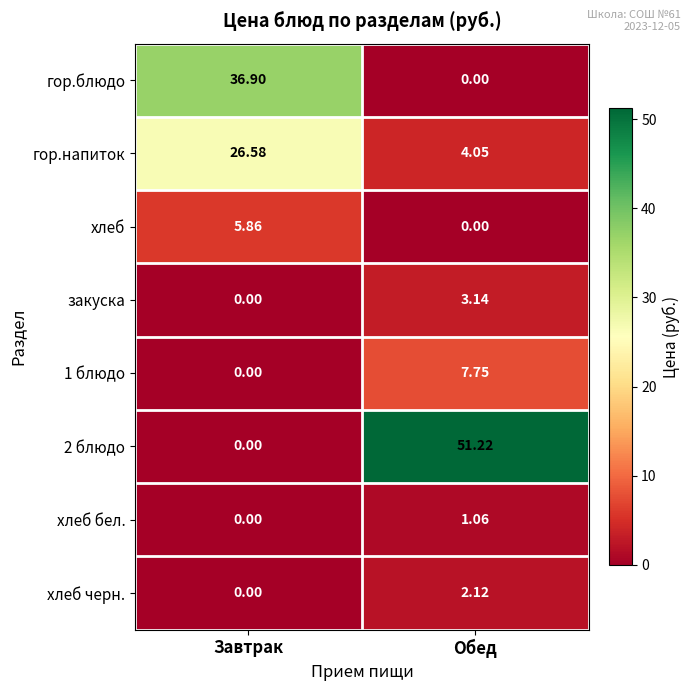

Rank the categories by гор.напиток value from highest to lowest.

Завтрак, Обед